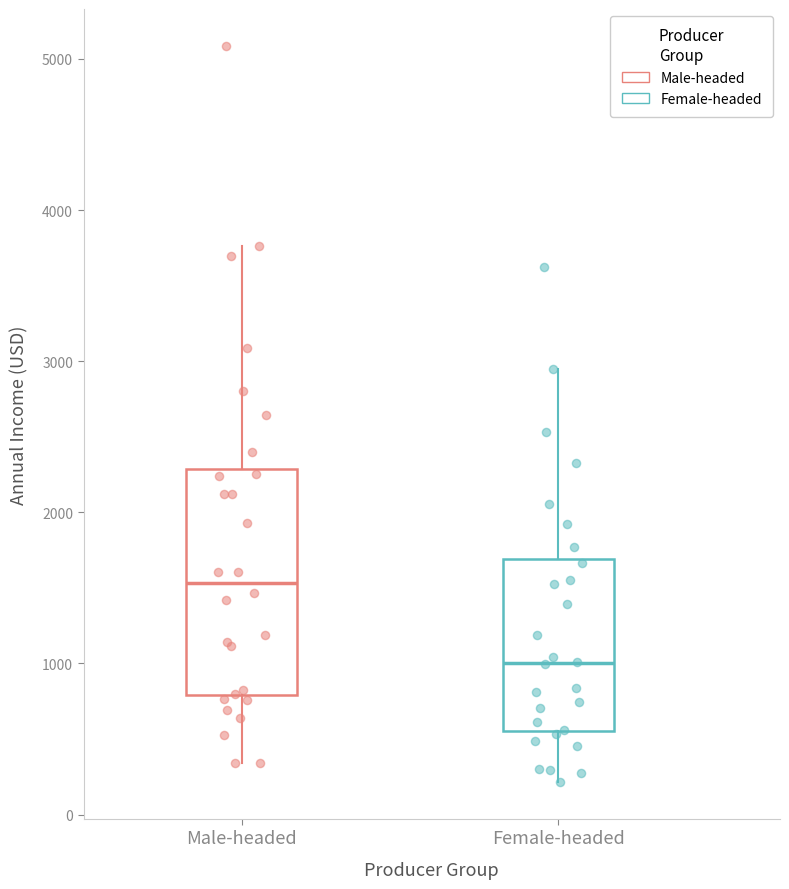

Where does the upper whisker of the box for Male-headed end on the y-axis? The values are not printed on the chart, so give them approximately, as read against the axis.

3800